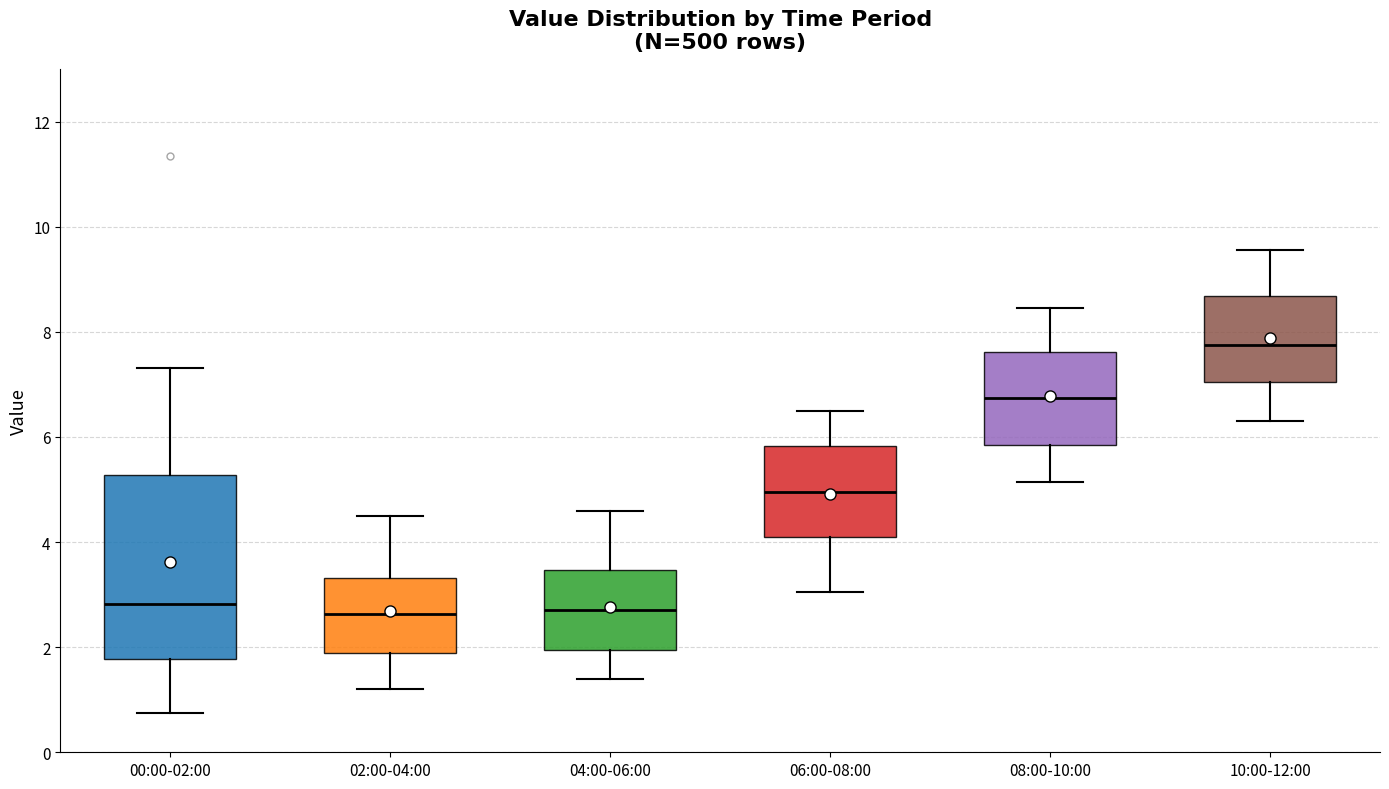

Where does the upper whisker of the box for 04:00-06:00 end on the y-axis? The values are not printed on the chart, so give them approximately, as read against the axis.

4.6